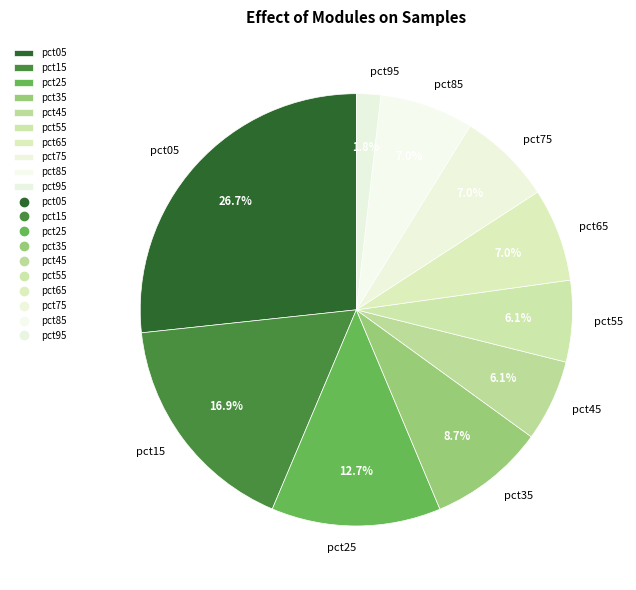

What is the ratio of the value at pct65 to the value at pct05?

0.3